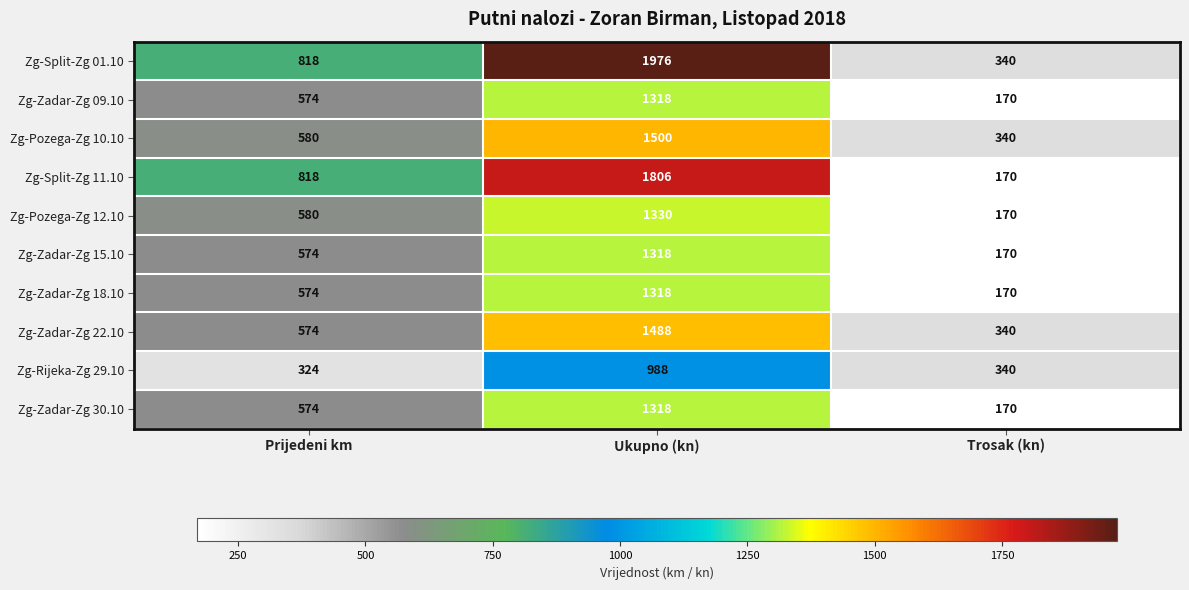

Reading left to right, what are all the values shown in this chart?

Zg-Split-Zg 01.10: 818	1976	340
Zg-Zadar-Zg 09.10: 574	1318	170
Zg-Pozega-Zg 10.10: 580	1500	340
Zg-Split-Zg 11.10: 818	1806	170
Zg-Pozega-Zg 12.10: 580	1330	170
Zg-Zadar-Zg 15.10: 574	1318	170
Zg-Zadar-Zg 18.10: 574	1318	170
Zg-Zadar-Zg 22.10: 574	1488	340
Zg-Rijeka-Zg 29.10: 324	988	340
Zg-Zadar-Zg 30.10: 574	1318	170